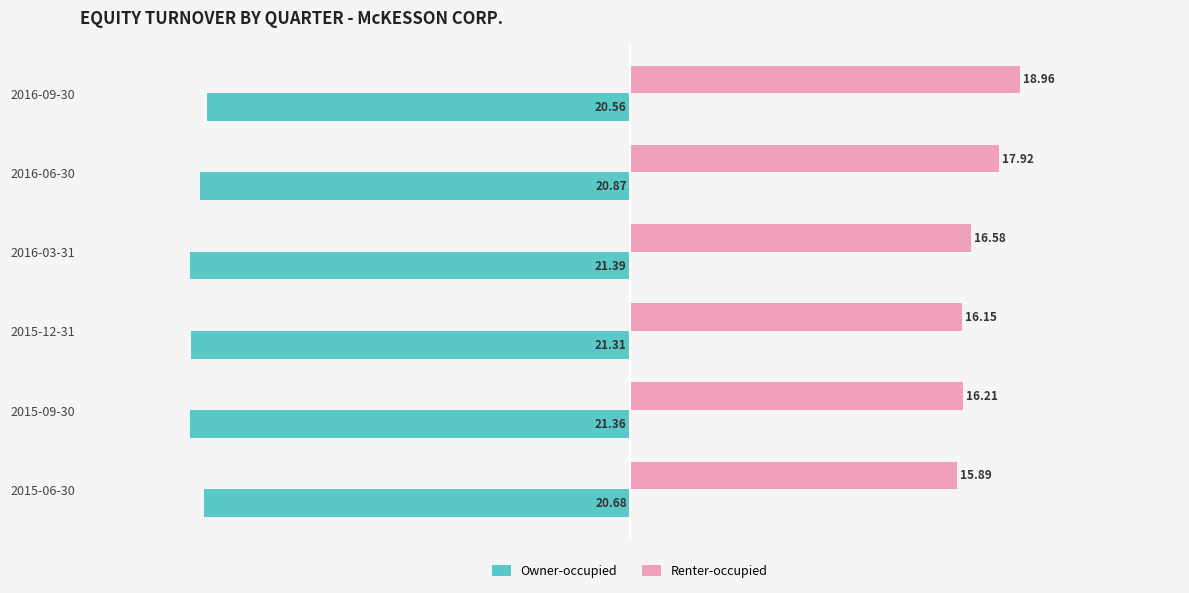

What is the difference between the maximum and minimum values in the Renter-occupied series?

3.1